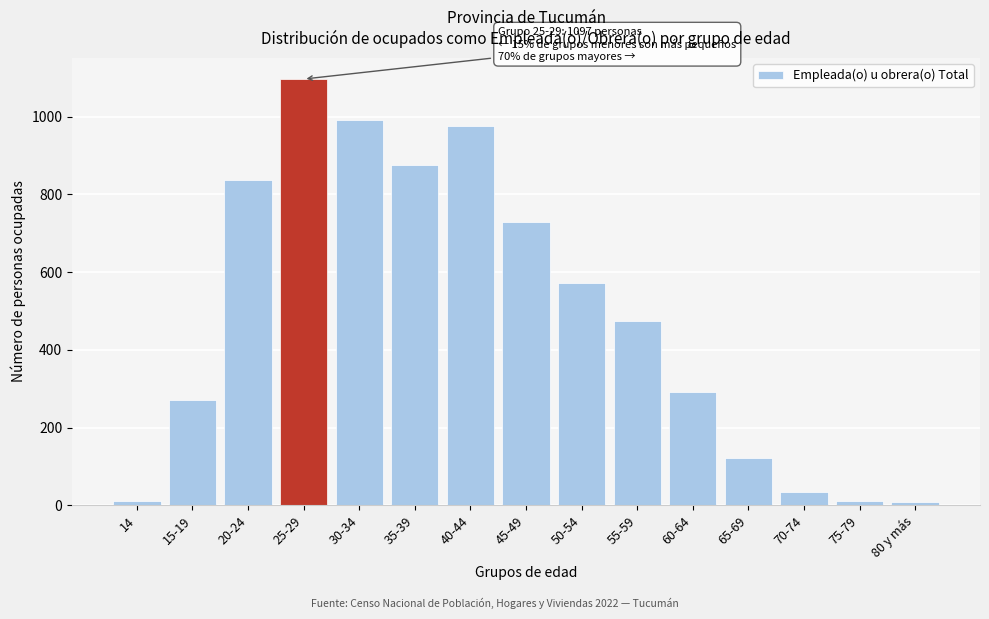

Where is the data nearest to the value 552?

50-54